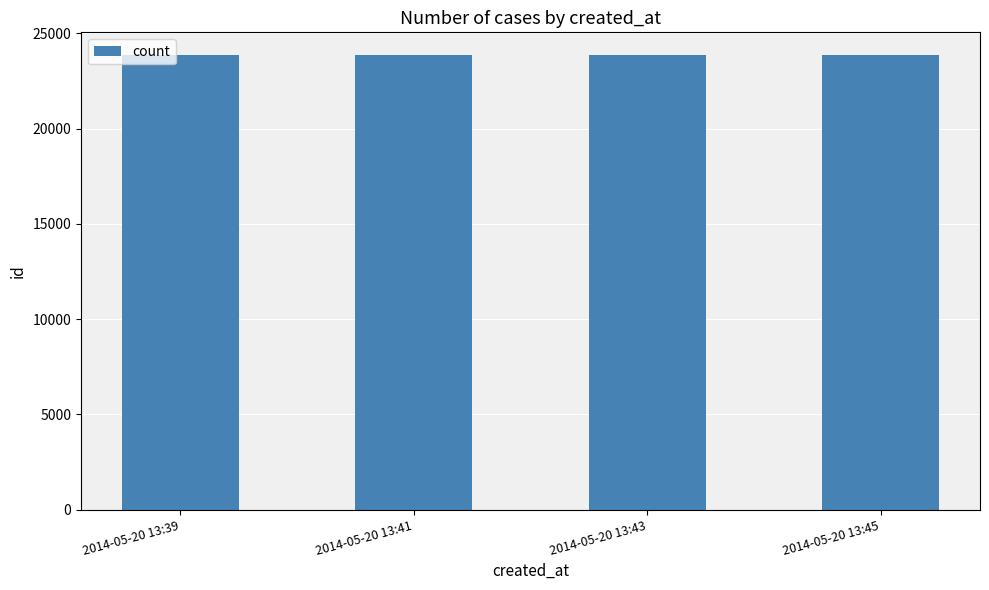

Is it true that the value at 2014-05-20 13:45 is 23858?

True